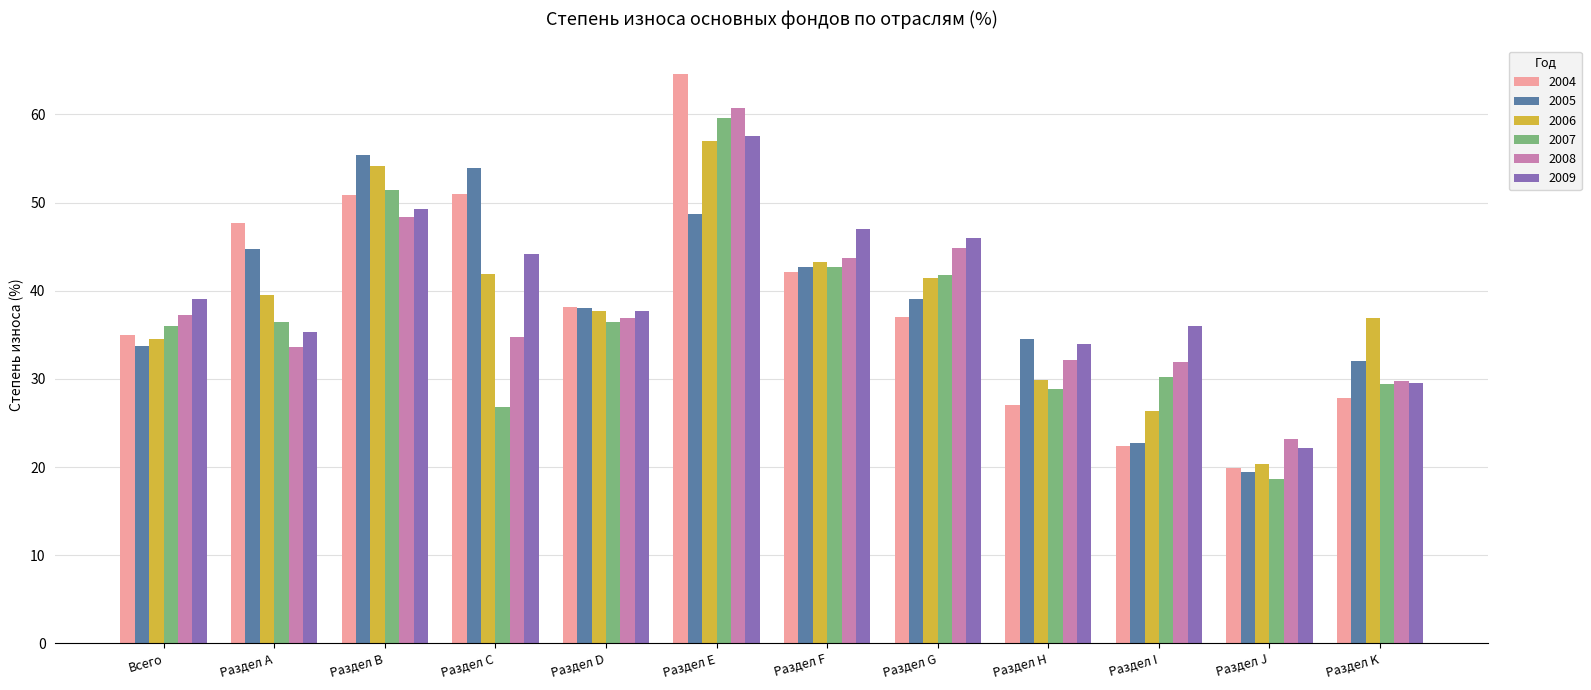

What are all the series names shown in the legend?

2004, 2005, 2006, 2007, 2008, 2009